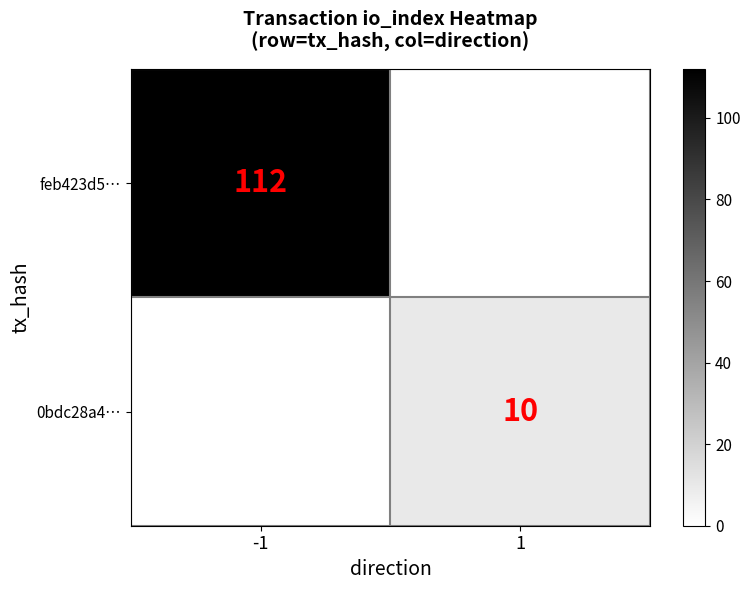

Is it true that feb423d5… equals 112 at -1?

True